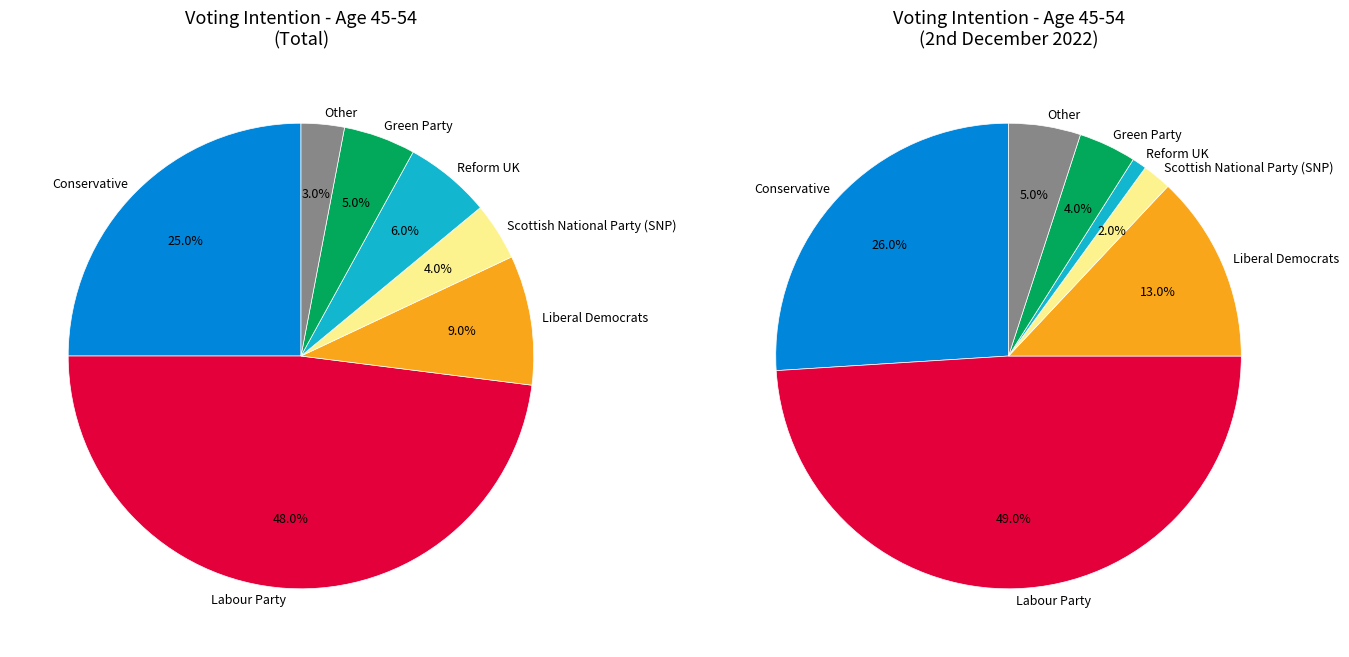

Which slice is the smallest?

Reform UK